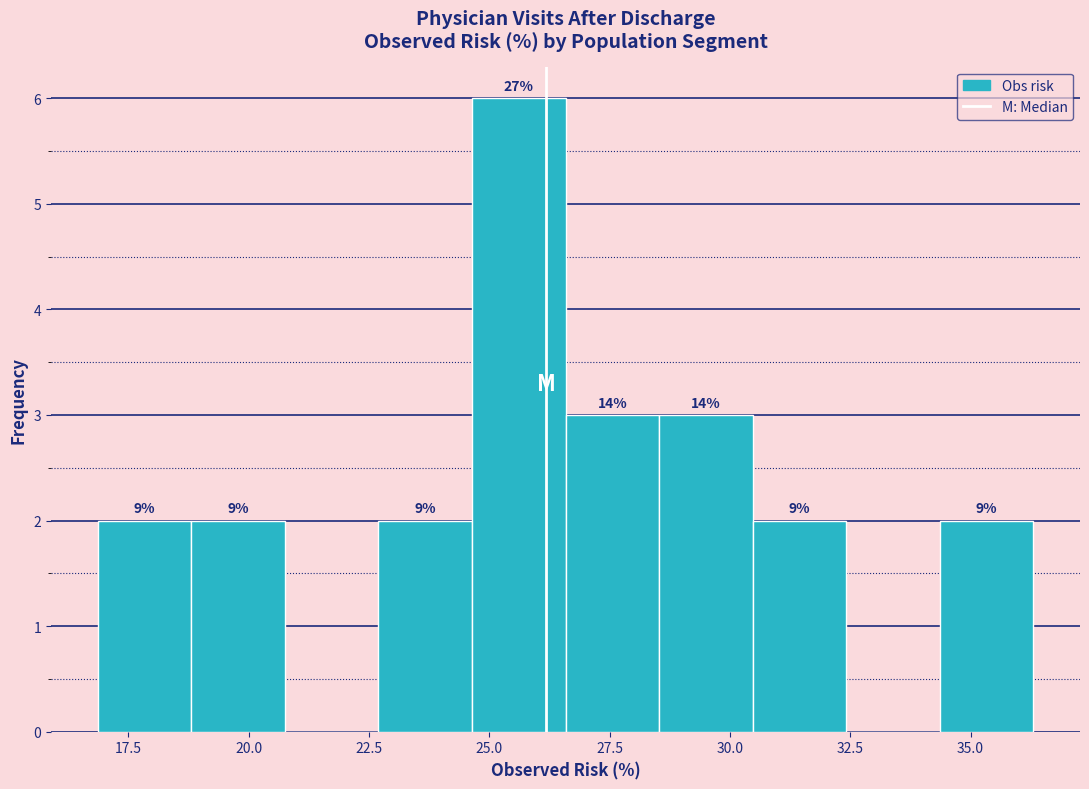

Around what value on the x-axis is the tallest bar? Give the approximate position of its centre, as read against the axis.

25.5